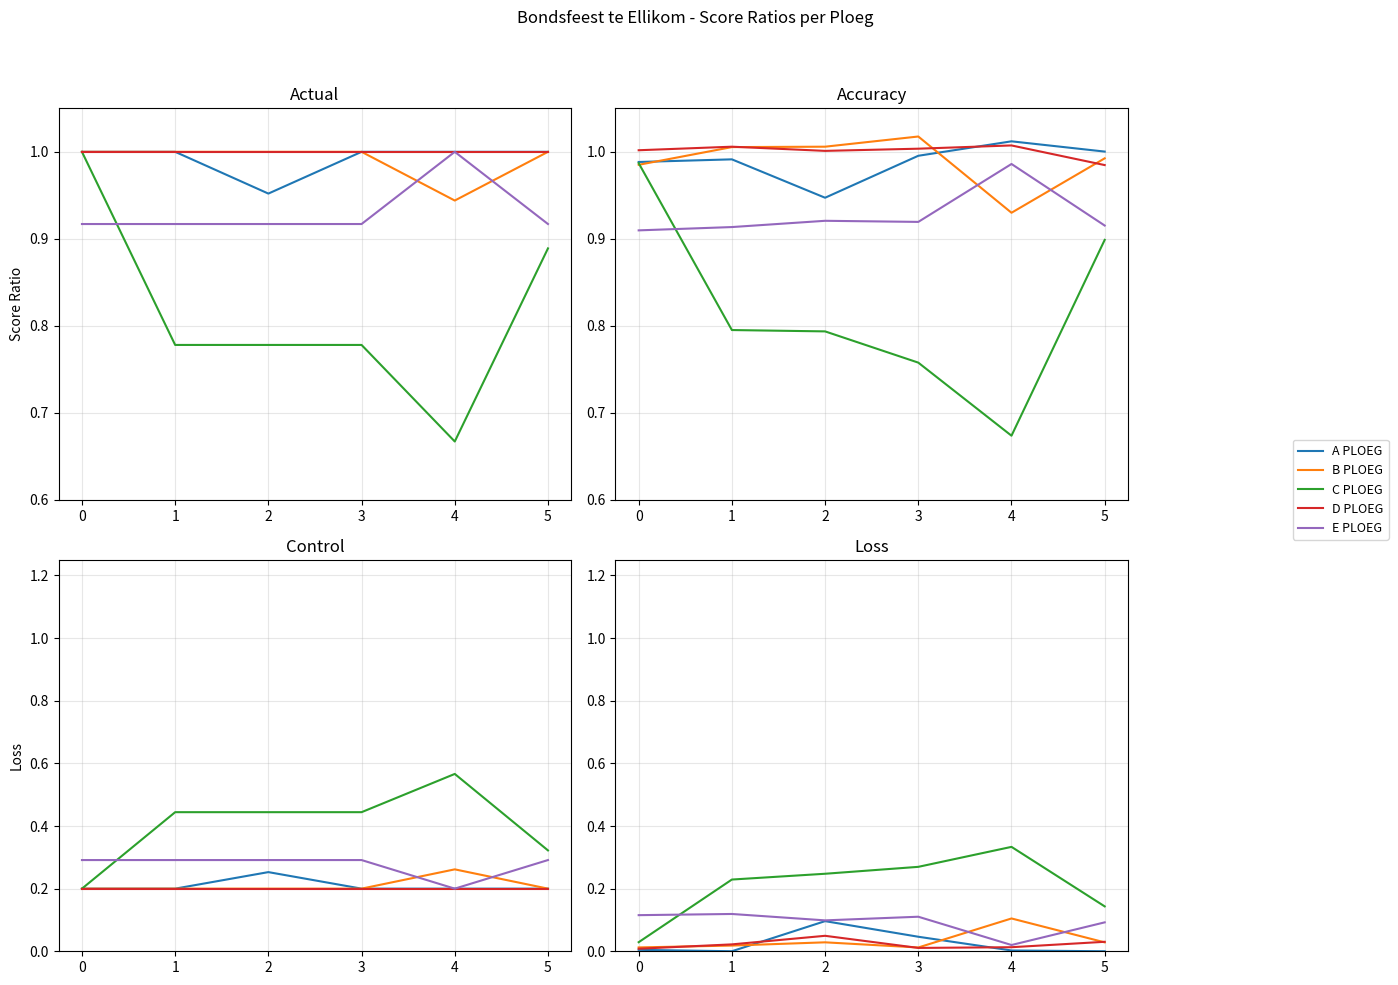

Which category has the highest value across all series?

3